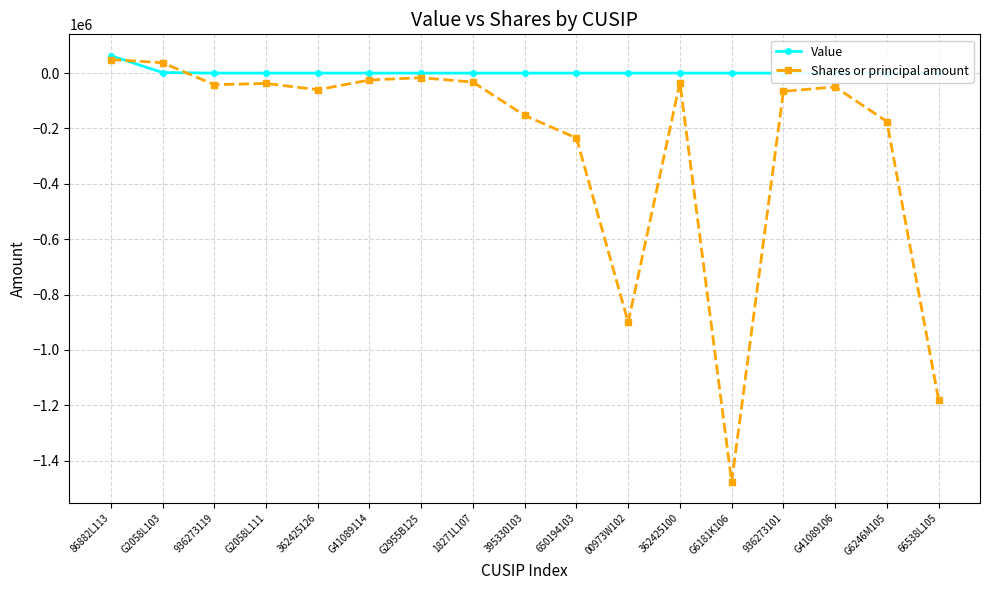

At which category is the sum across all series the highest?

86882L113